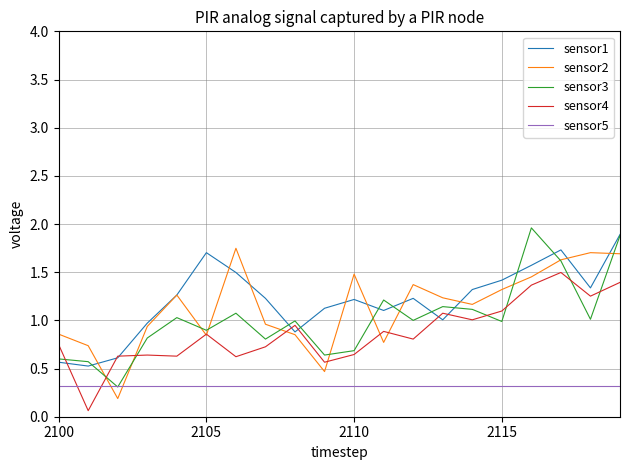

Which series has the widest spread of values?

sensor3